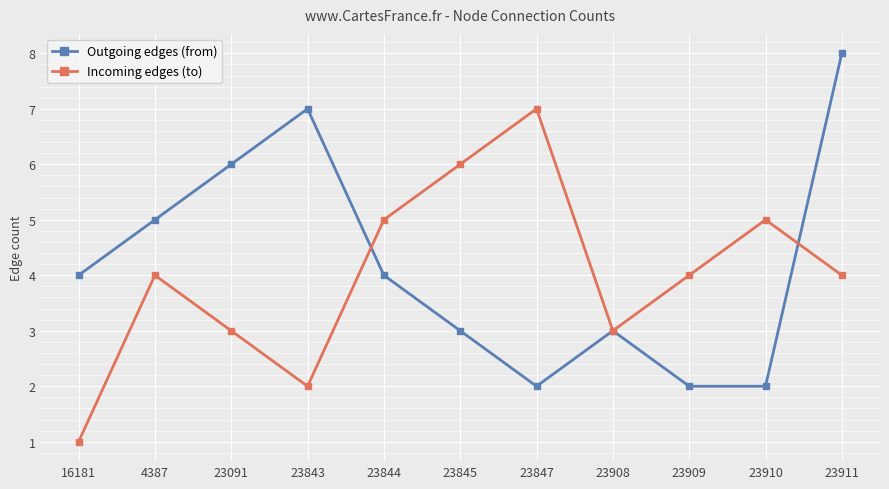

At which category is the sum across all series the highest?

23911